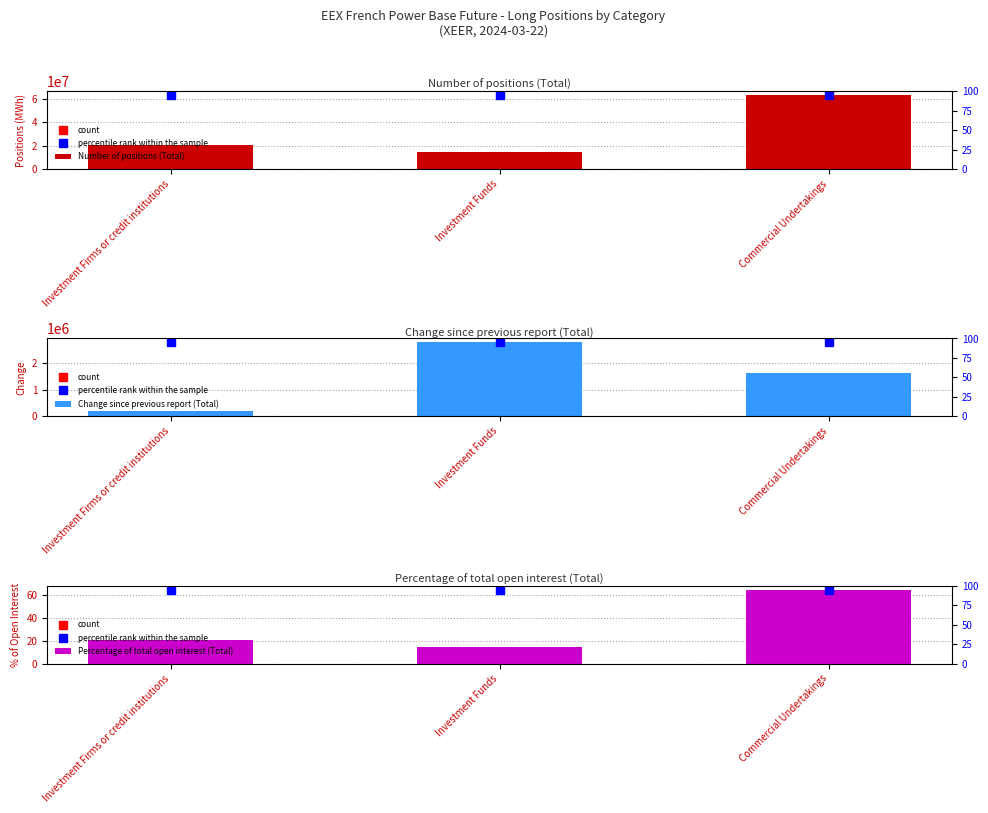

True or false: Change since previous report (Total) has a value of 195142.0 at Investment Firms or credit institutions.

True